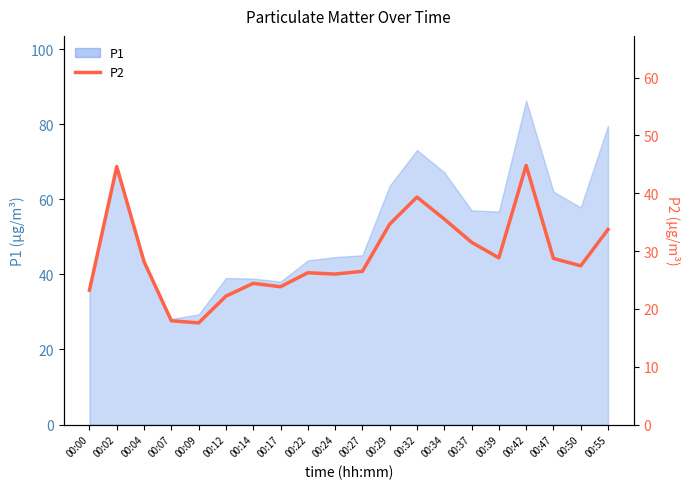

How many lines are shown in the chart?

1